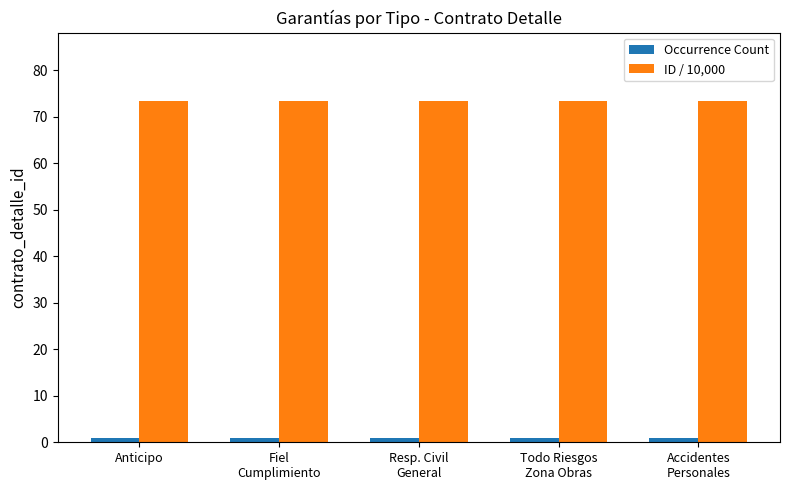

Read the Occurrence Count value at Resp. Civil
General.

1.0